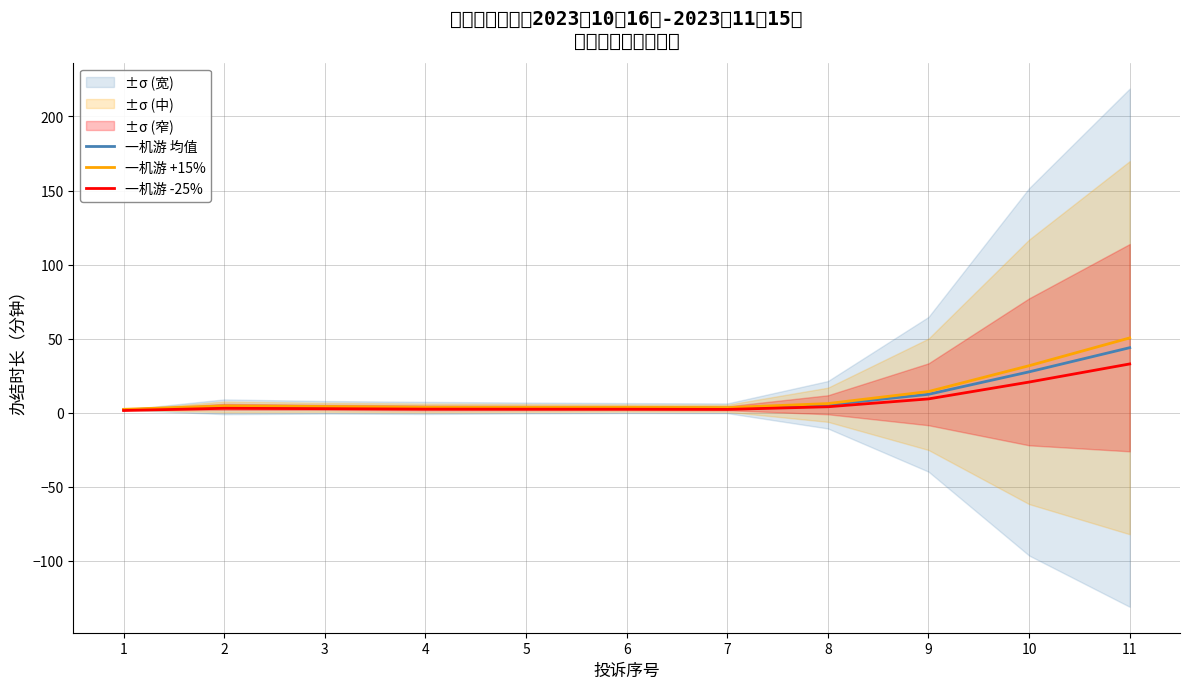

List the series in order of their peak value, lowest first.

一机游 -25%, 一机游 均值, 一机游 +15%